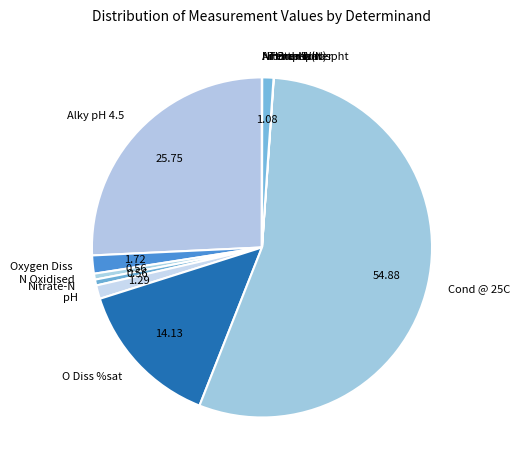

Combined, do Temp Water and Nitrate-N account for over 50%?

No